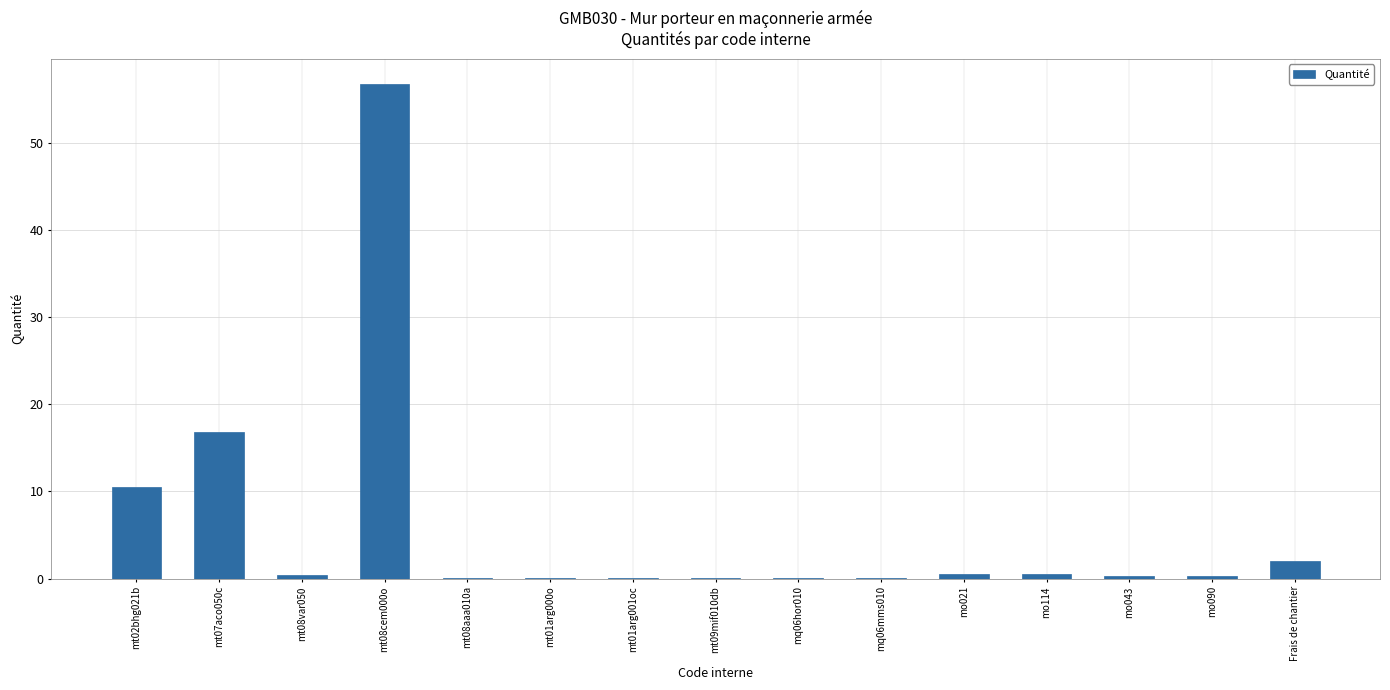

What is the difference between the values at mt08var050 and mt09mif010db?

0.4